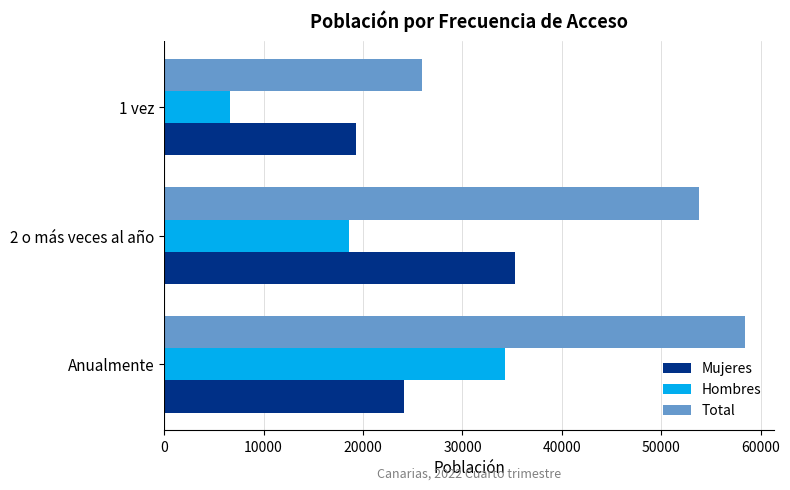

Is the value of Total at 1 vez greater than the value of Hombres at 1 vez?

Yes